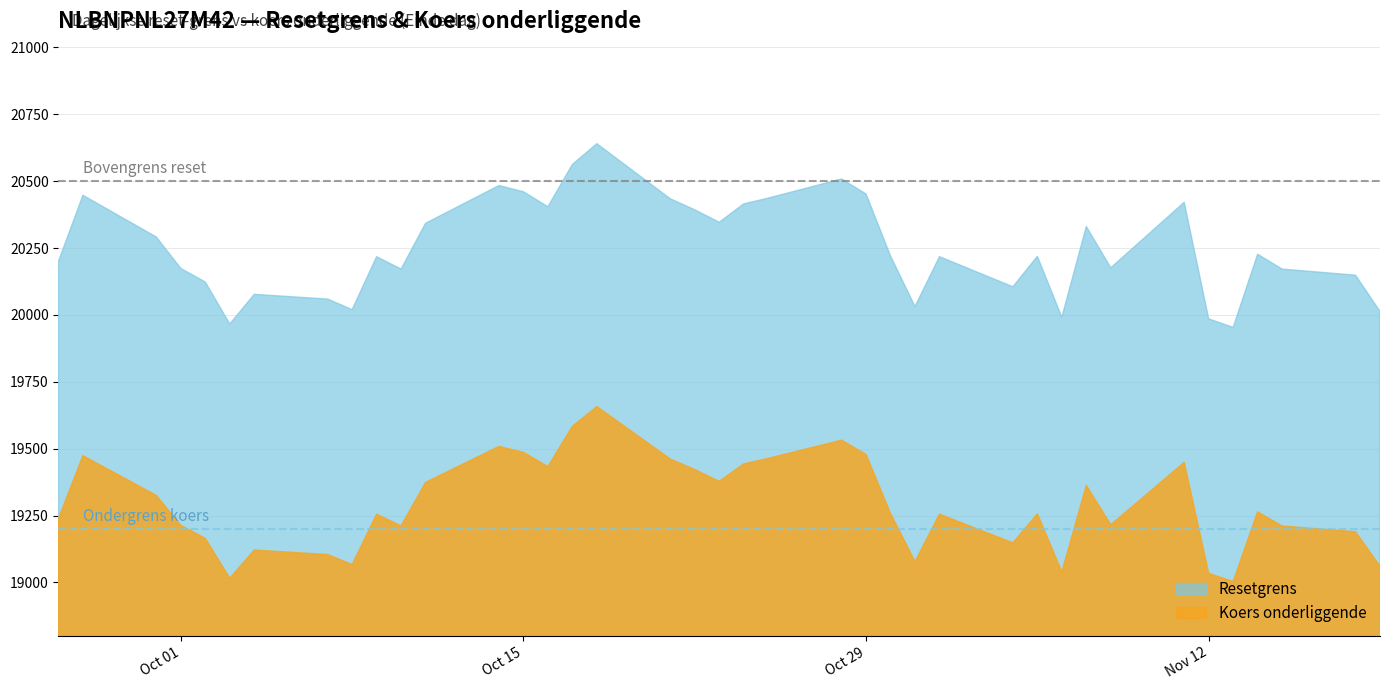

What is the total value across all series at 2024-10-24?

39858.2